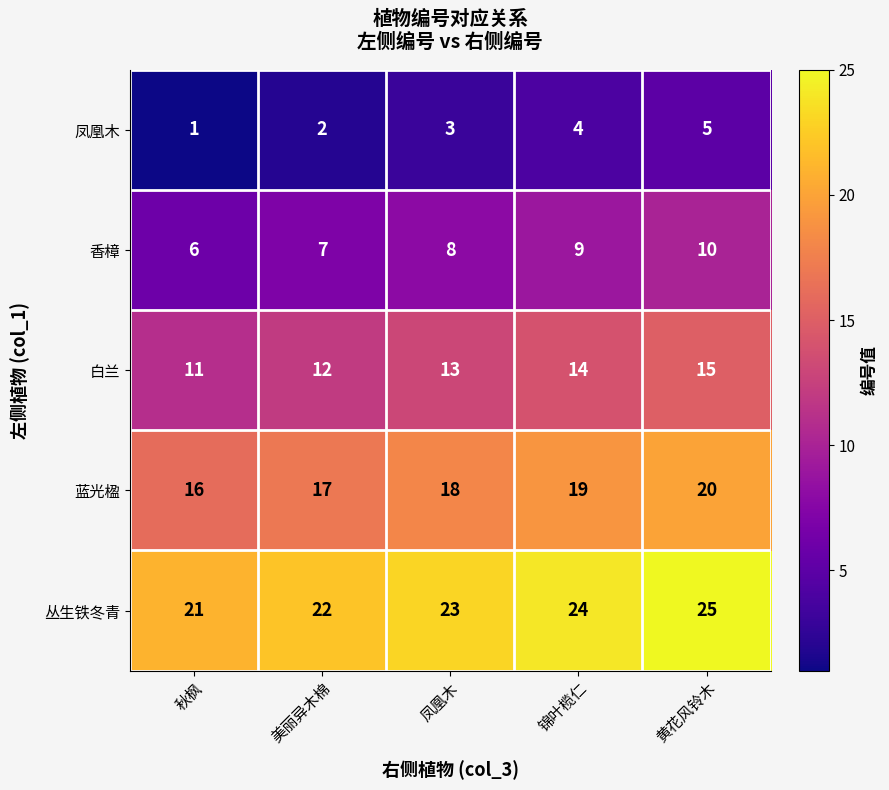

Which series has the largest total across all categories?

丛生铁冬青